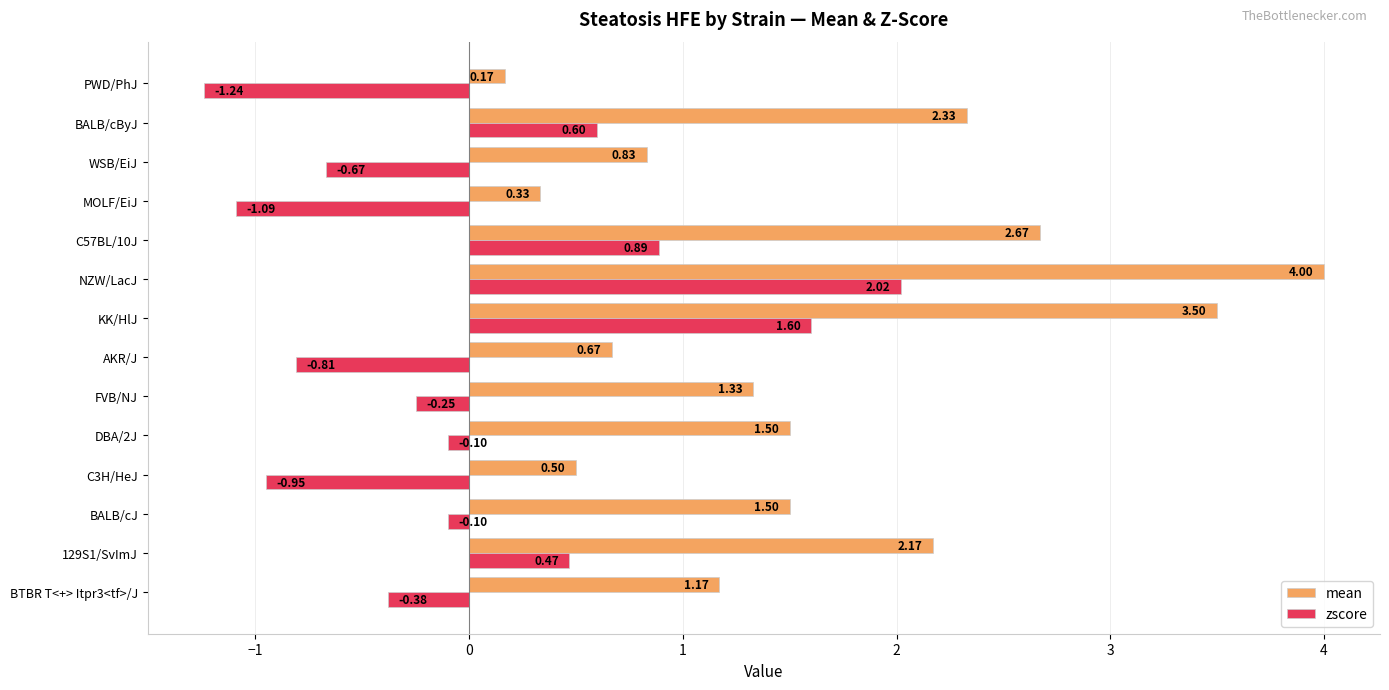

Which label corresponds to the largest value in the chart?

NZW/LacJ